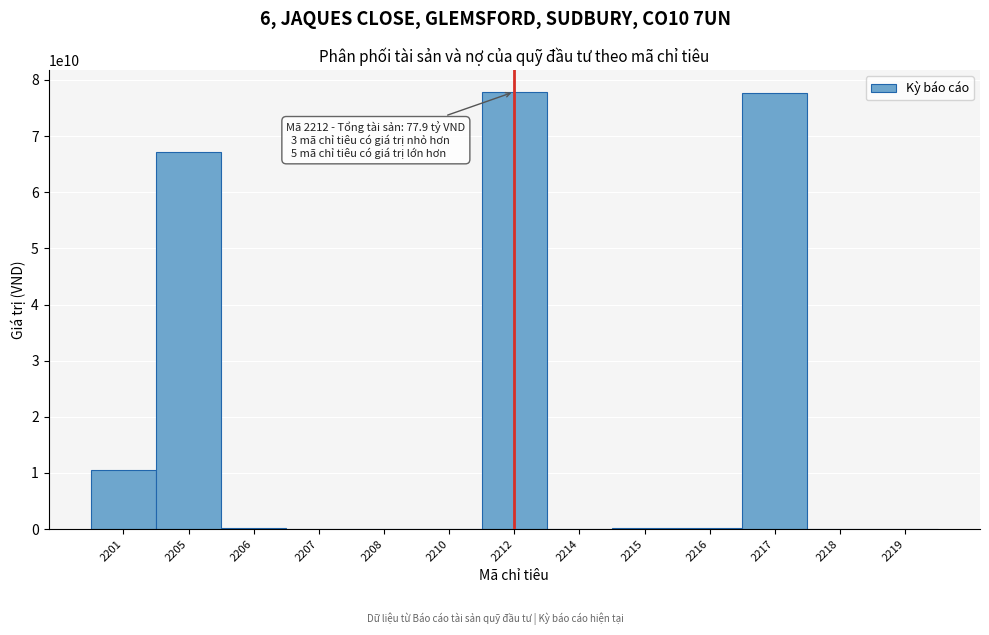

What is the change in value from 2205 to 2208?

-67187036100.0